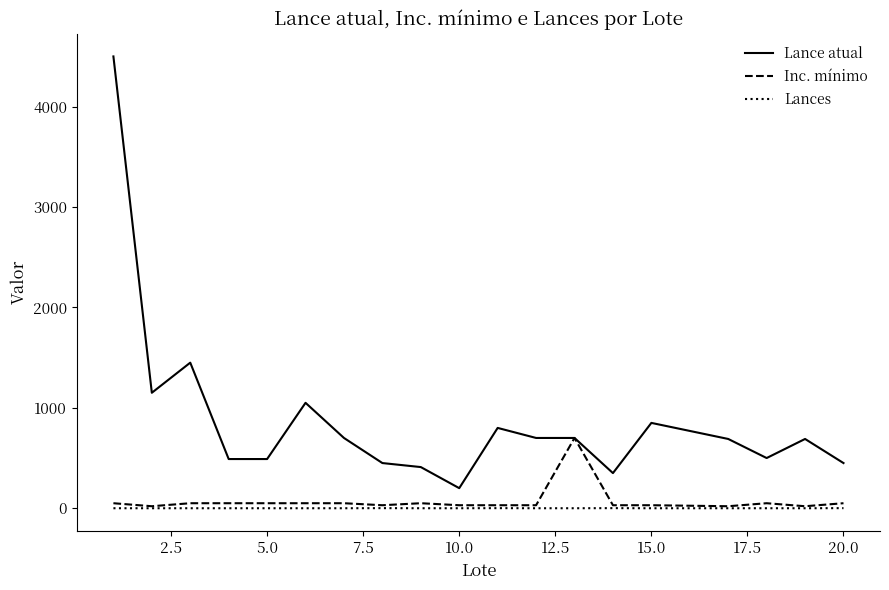

Which series has the largest total across all categories?

Lance atual